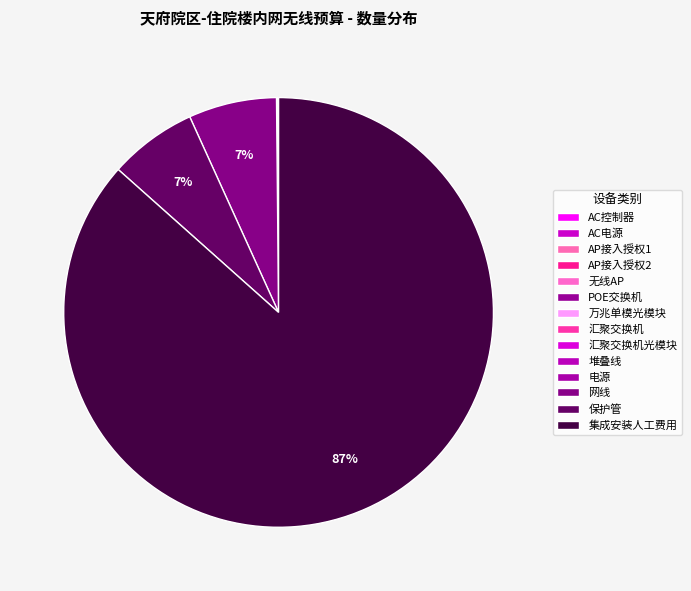

What is the total percentage of 保护管 and 无线AP?

6.7%